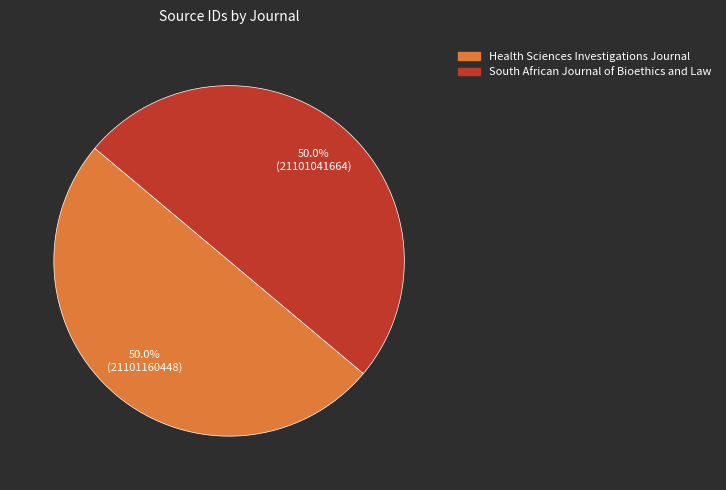

Is the sum of South African Journal of Bioethics and Law and Health Sciences Investigations Journal greater than half?

Yes